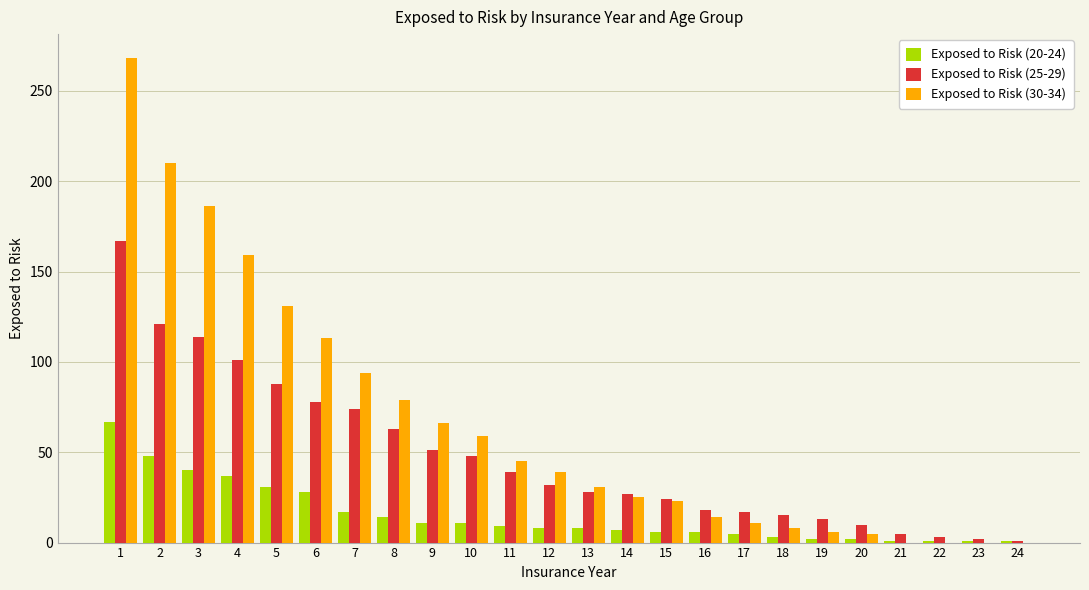

Does the chart contain stacked bars?

No